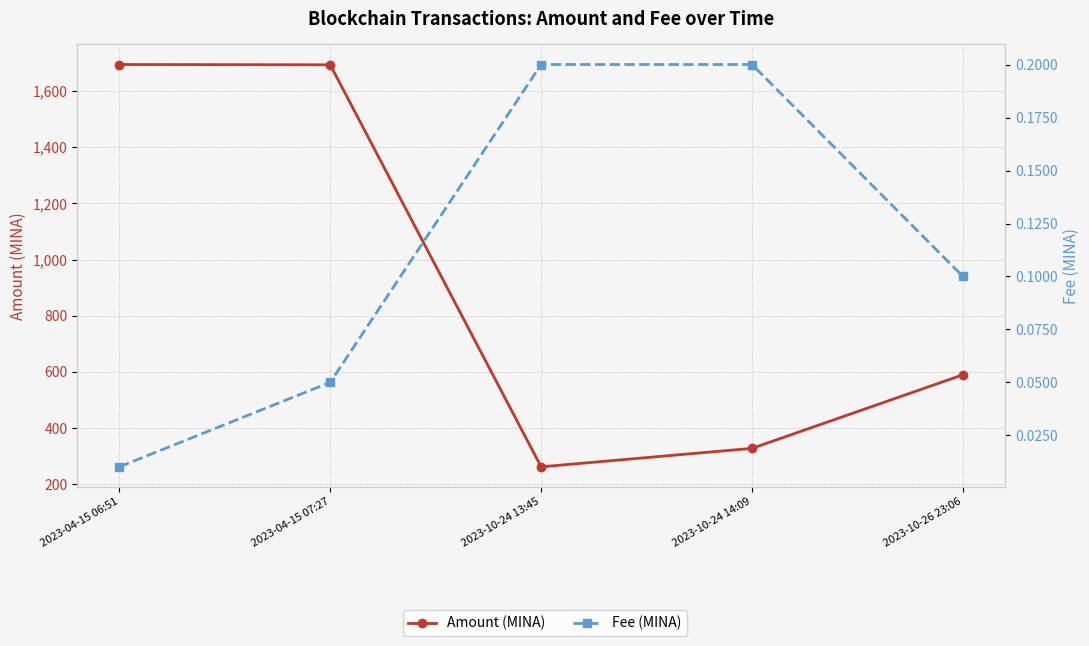

What is the sum of the Amount (MINA) values at 2023-04-15 06:51 and 2023-10-26 23:06?

2283.9